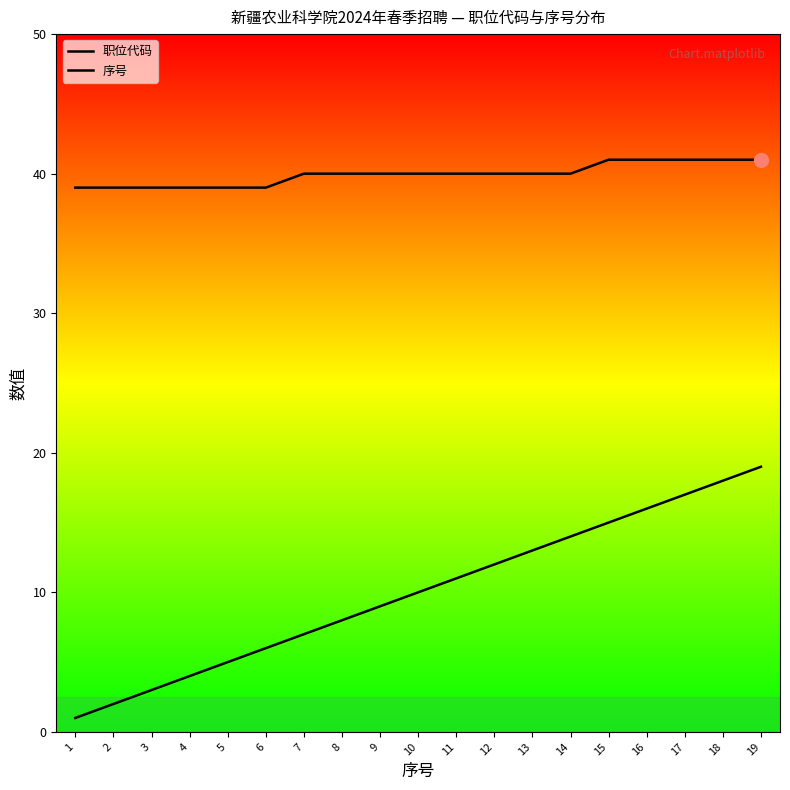

Where does the 序号 series first go above 10?

11